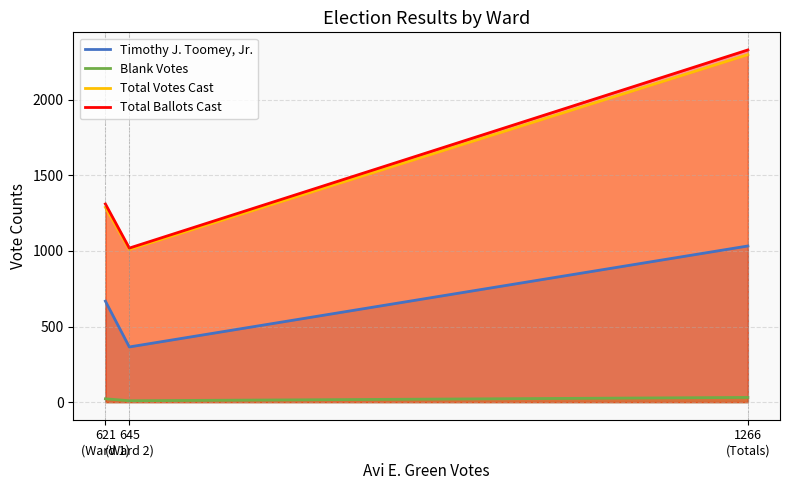

Is it true that Total Ballots Cast equals 523 at 645
(Ward 2)?

False